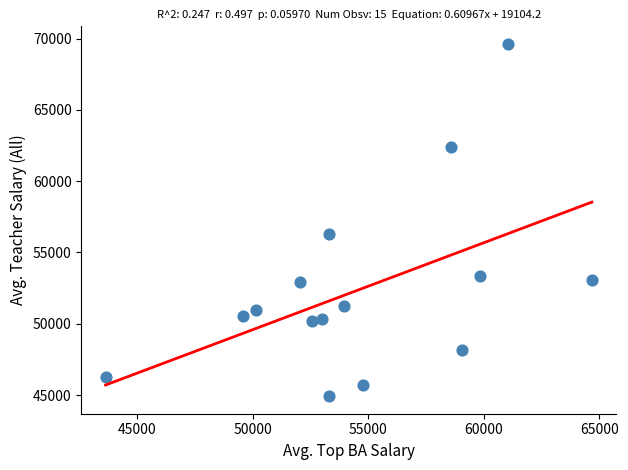

What Y value in the scatter plot is closest to 57276?

56329